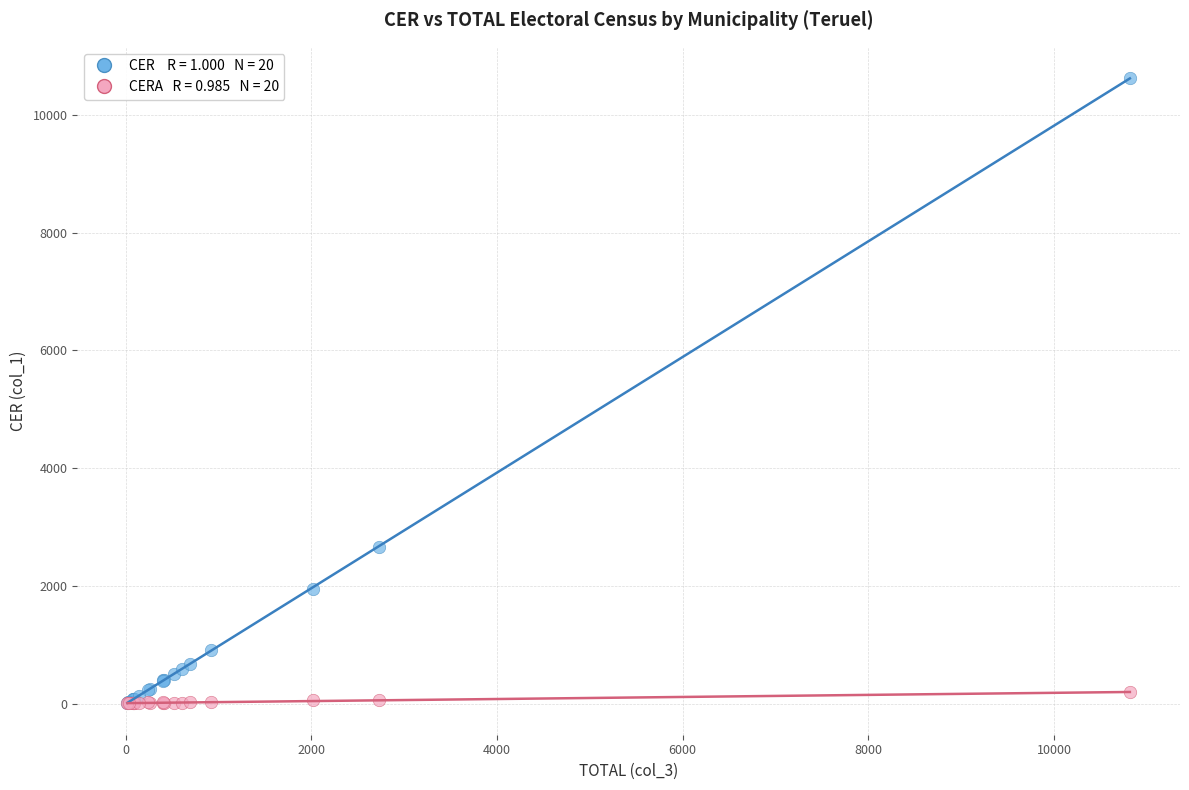

Across all series, what Y value is closest to 5314?

2666